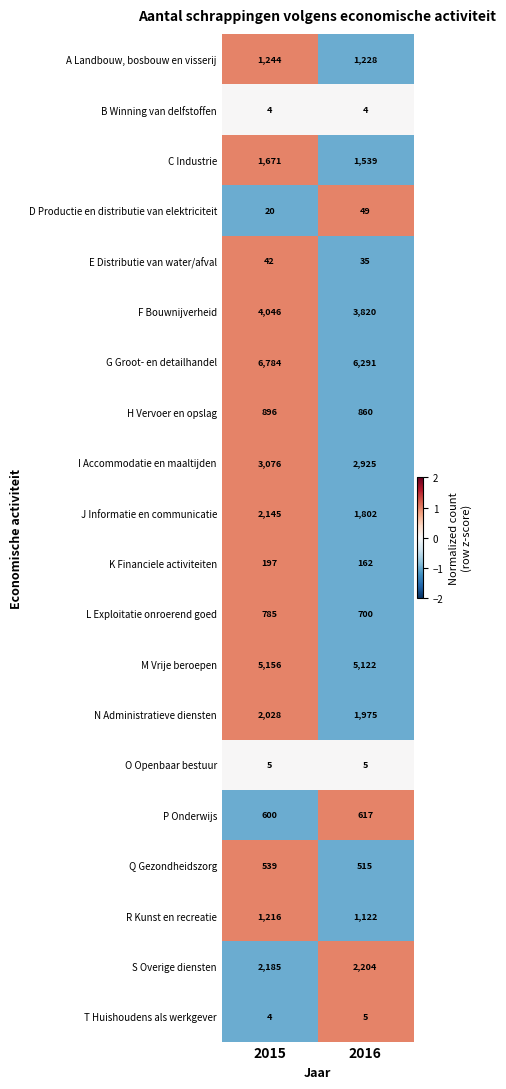

Count the number of data series in this chart.

20